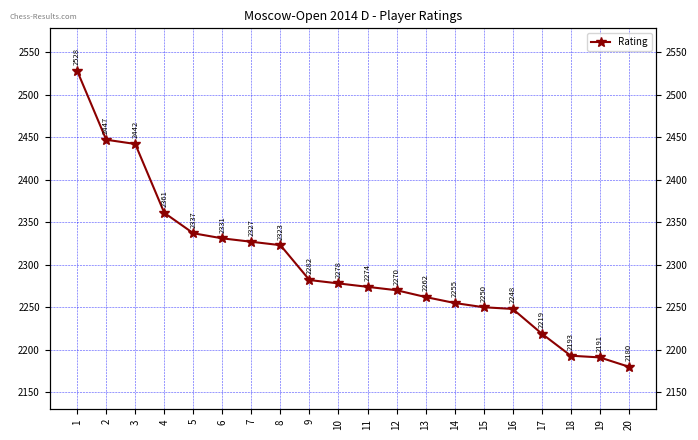

Reading left to right, transcribe all the data shown in this chart.

1=2528	2=2447	3=2442	4=2361	5=2337	6=2331	7=2327	8=2323	9=2282	10=2278	11=2274	12=2270	13=2262	14=2255	15=2250	16=2248	17=2219	18=2193	19=2191	20=2180